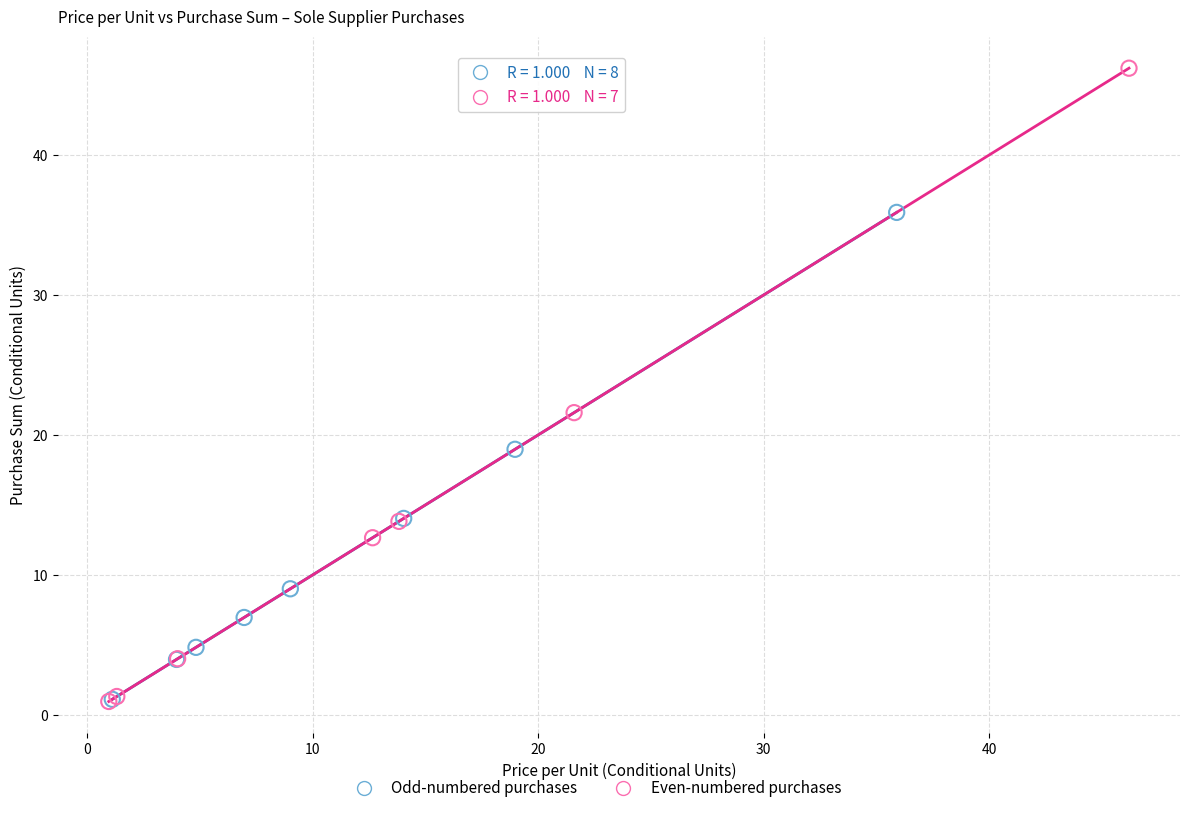

Which series reaches the maximum Y coordinate?

Even-numbered purchases